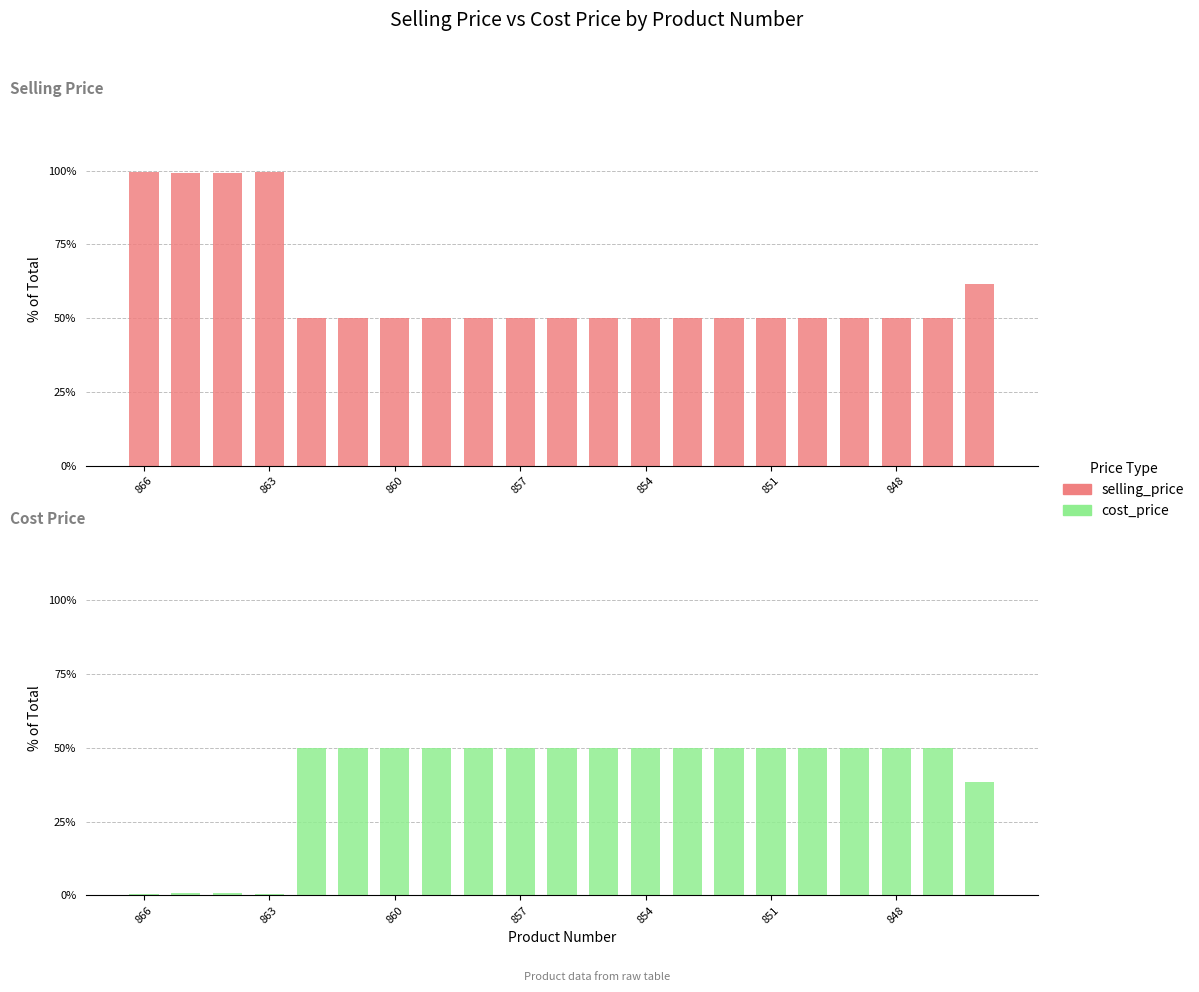

How many data points in cost_price are less than 50?

5